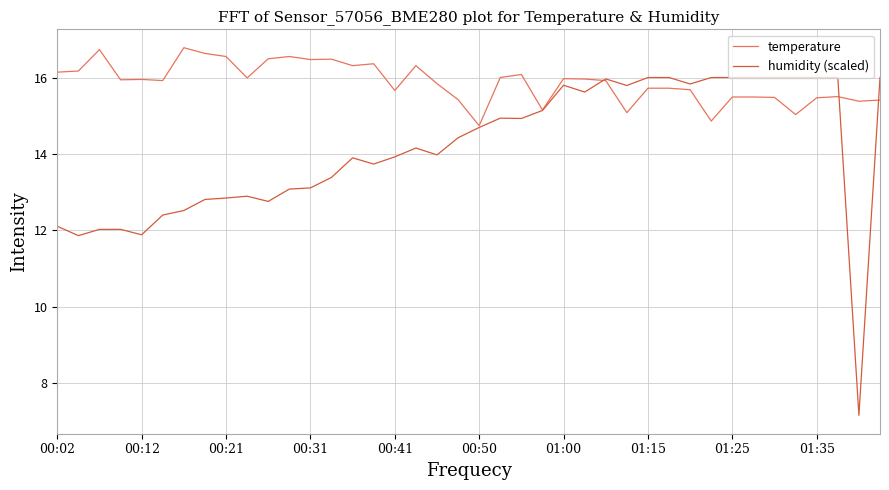

Which series has the widest spread of values?

humidity (scaled)